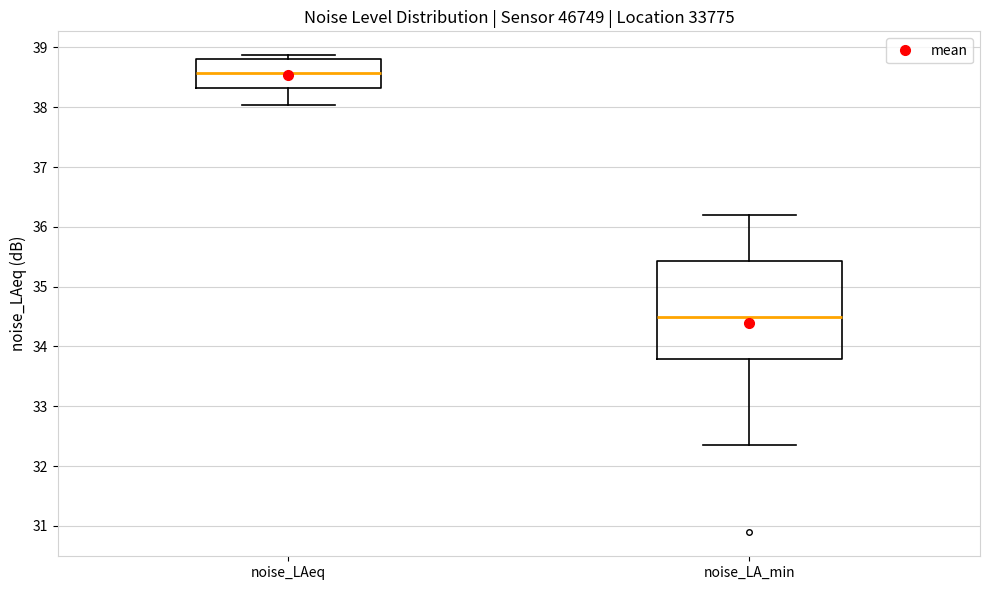

Reading left to right, transcribe this box plot: for each box, give where its median line is, the range the box spans, and where its two whiskers end, as read against the y-axis. The values are not printed on the chart, so give them approximately, as read against the axis.

noise_LAeq: median 38.6, box 38.3 to 38.8, whiskers 38.0 to 38.9
noise_LA_min: median 34.5, box 33.8 to 35.4, whiskers 32.4 to 36.2